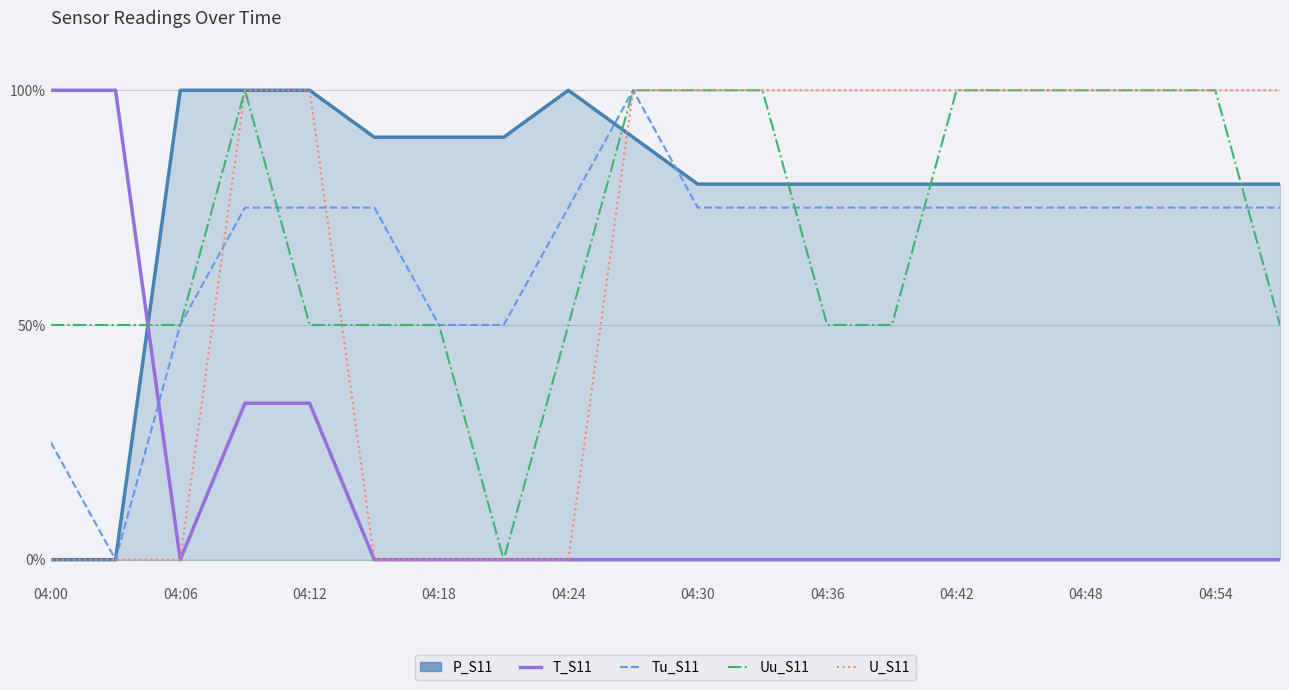

True or false: Uu_S11 and Tu_S11 cross at least once.

True